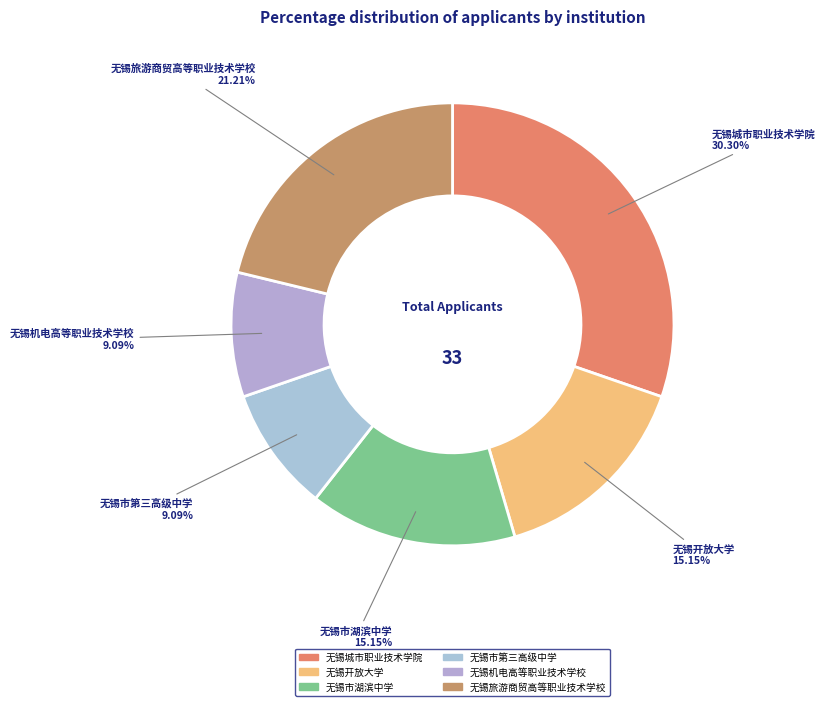

What portion of the pie excludes 无锡城市职业技术学院?

69.7%